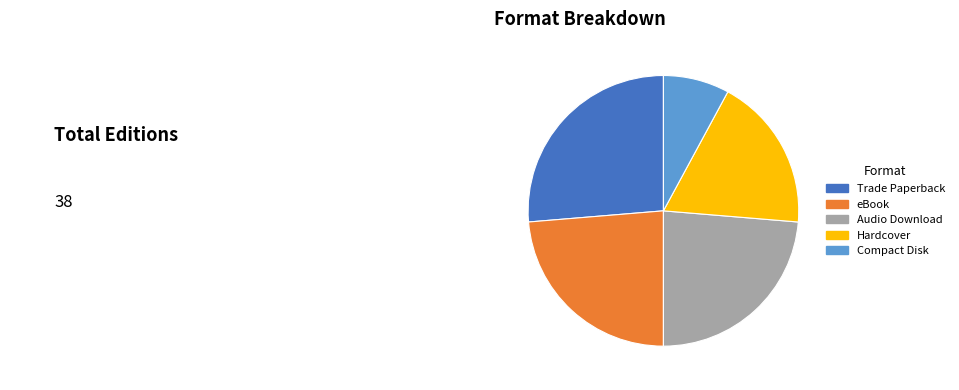

Which slice is the smallest?

Compact Disk